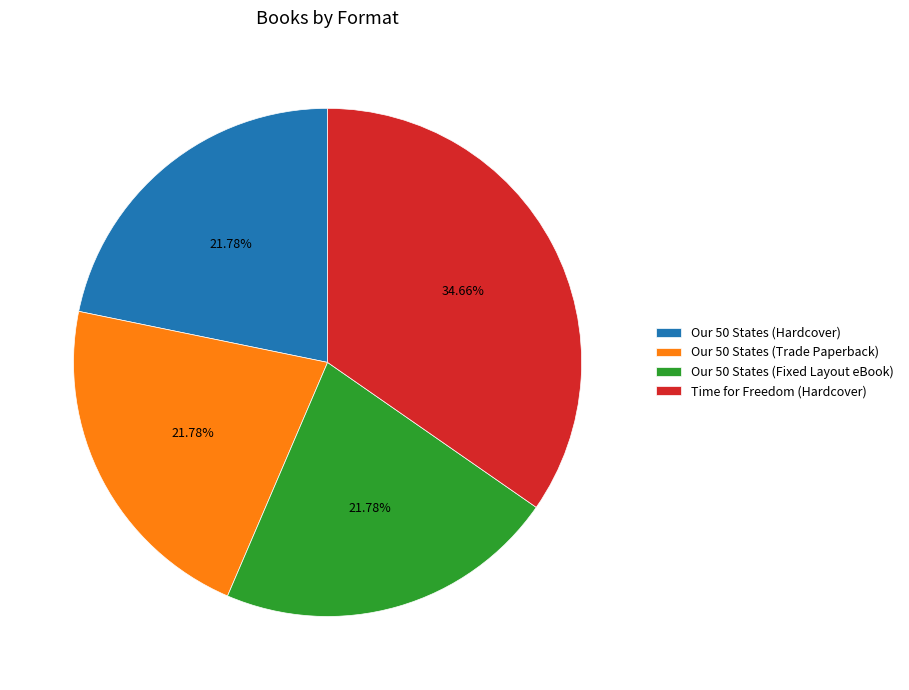

To the nearest percent, what is the combined percentage of Our 50 States (Hardcover) and Our 50 States (Fixed Layout eBook)?

44%